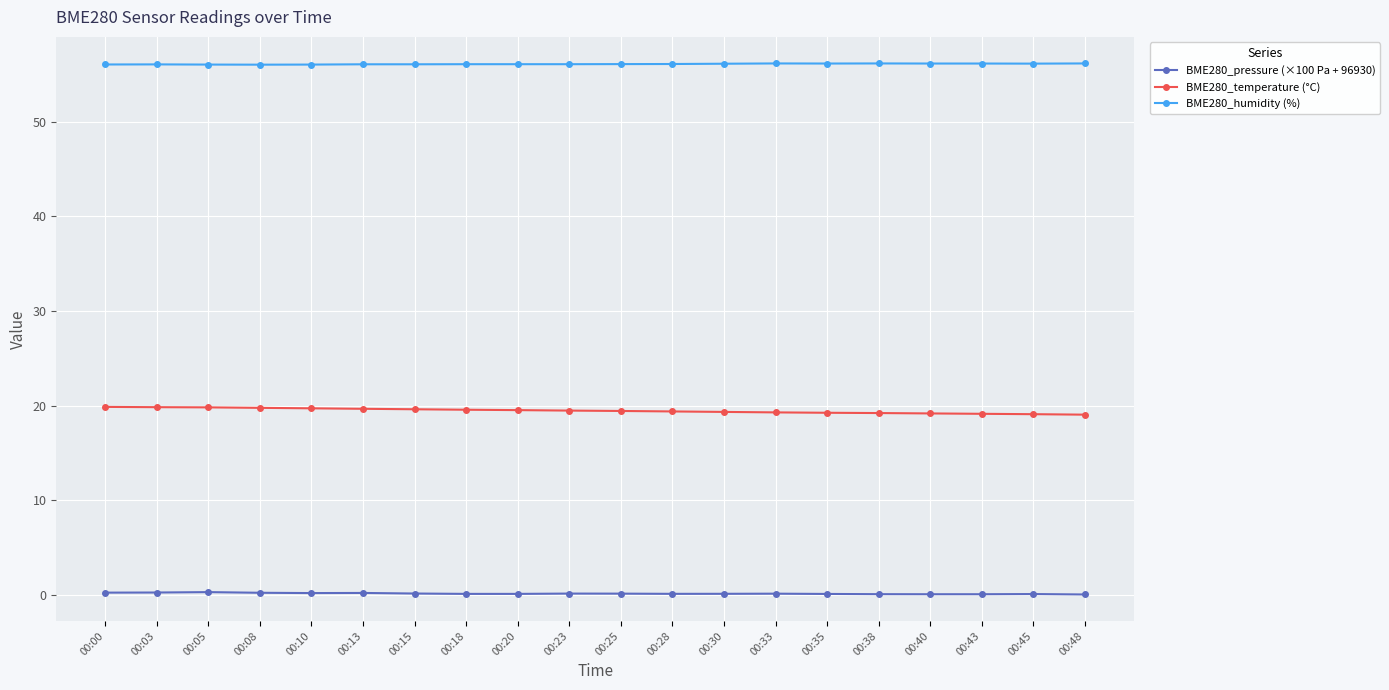

What is the minimum value for BME280_pressure (×100 Pa + 96930)?

0.1